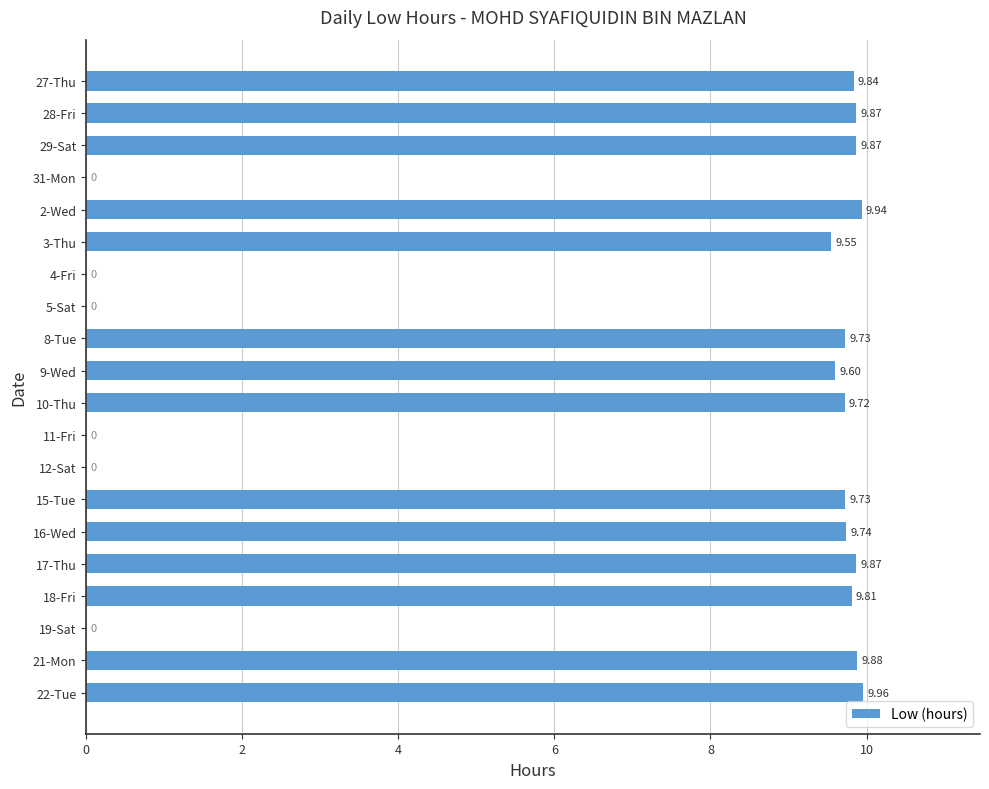

What is the change in value from 31-Mon to 9-Wed?

+9.6